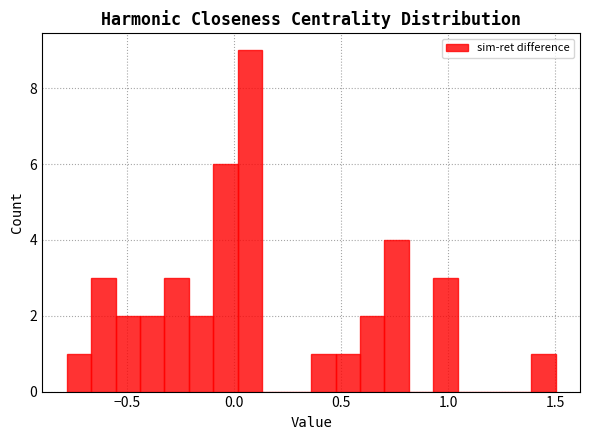

Around what value on the x-axis is the tallest bar? Give the approximate position of its centre, as read against the axis.

0.10